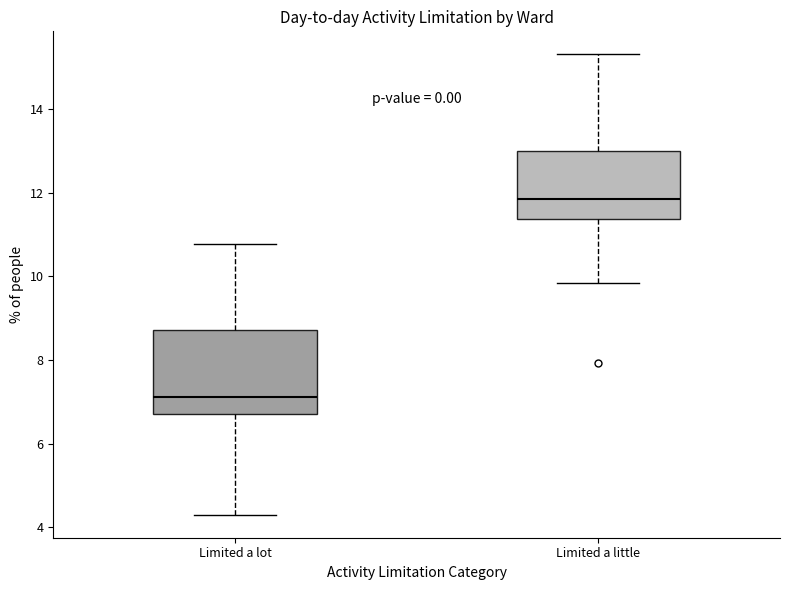

Which box has the lowest median line?

Limited a lot